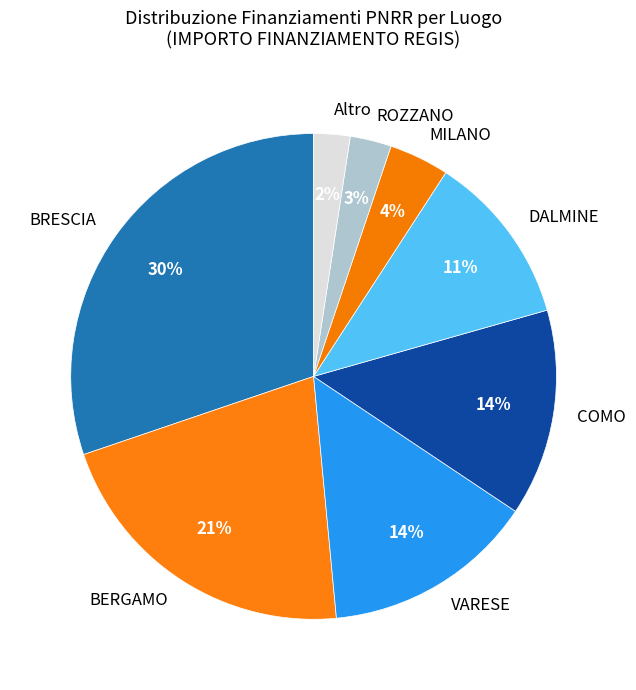

To the nearest percent, what is the combined percentage of MILANO and COMO?

18%